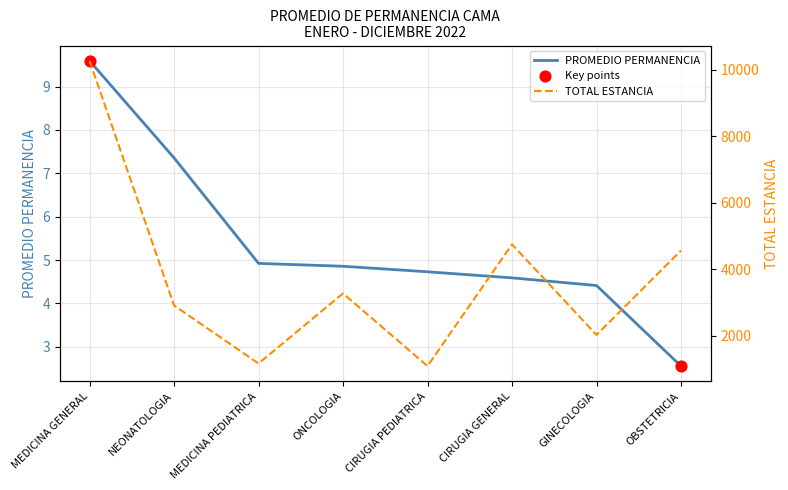

Which series reaches the minimum Y coordinate?

PROMEDIO PERMANENCIA